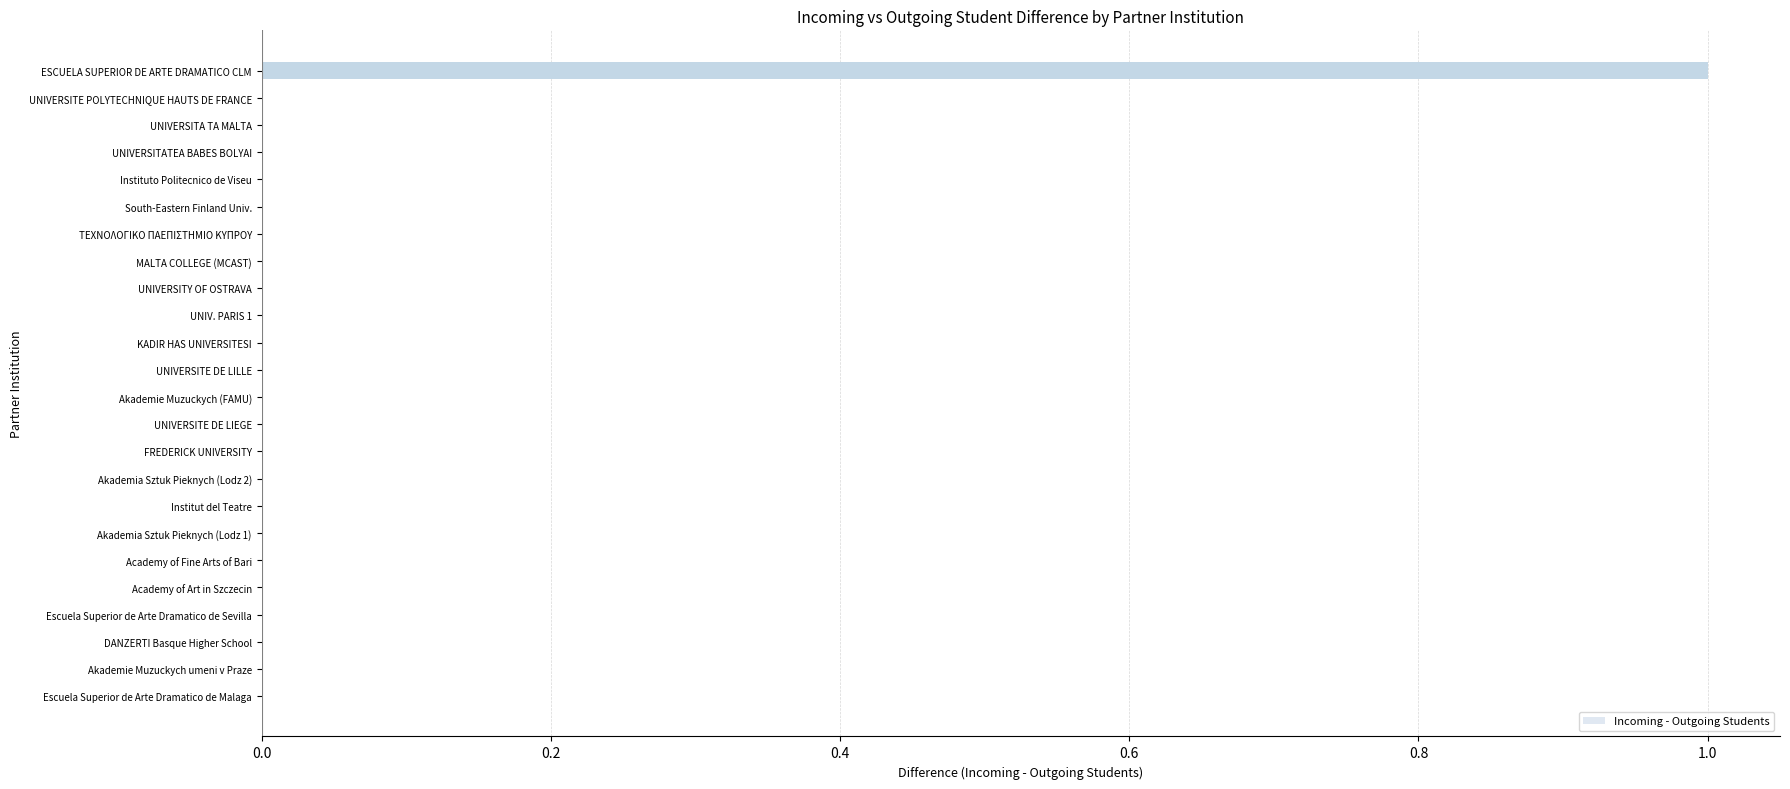

The value at Escuela Superior de Arte Dramatico de Sevilla is 0. True or false?

True